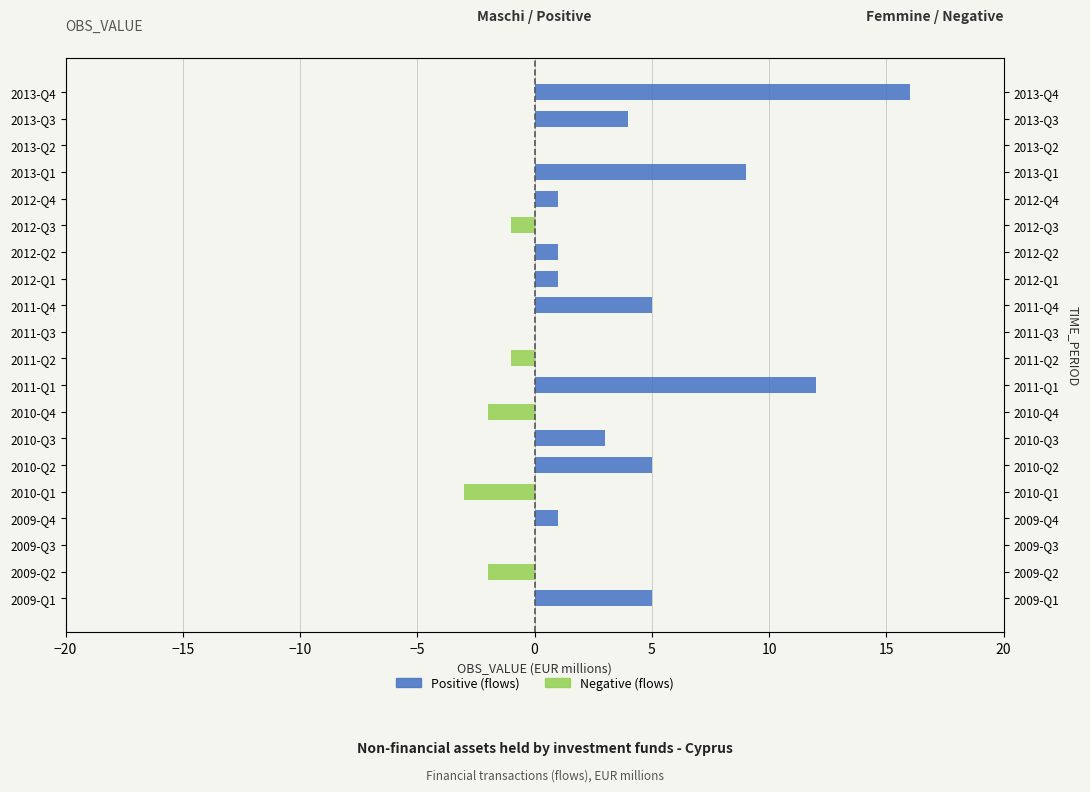

Reading left to right, what are all the values shown in this chart?

Positive (flows): 5	0	0	1	0	5	3	0	12	0	0	5	1	1	0	1	9	0	4	16
Negative (flows): 0	-2	0	0	-3	0	0	-2	0	-1	0	0	0	0	-1	0	0	0	0	0